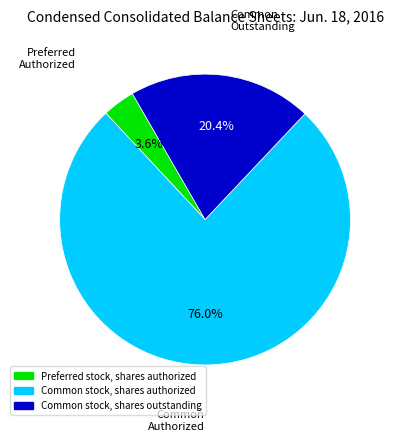

Combined, do Common stock, shares authorized and Preferred stock, shares authorized account for over 50%?

Yes